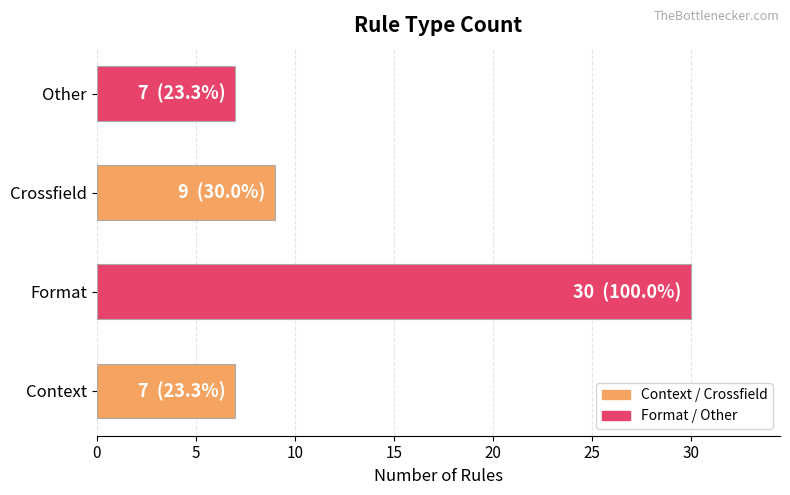

How many data points are less than 9?

2